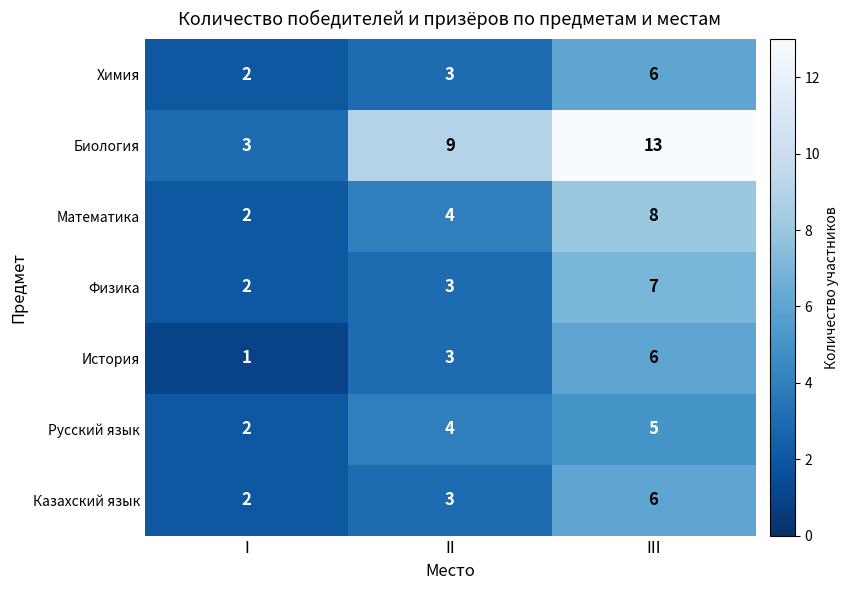

Reading right to left, what are all the values shown in this chart?

Химия: 6	3	2
Биология: 13	9	3
Математика: 8	4	2
Физика: 7	3	2
История: 6	3	1
Русский язык: 5	4	2
Казахский язык: 6	3	2